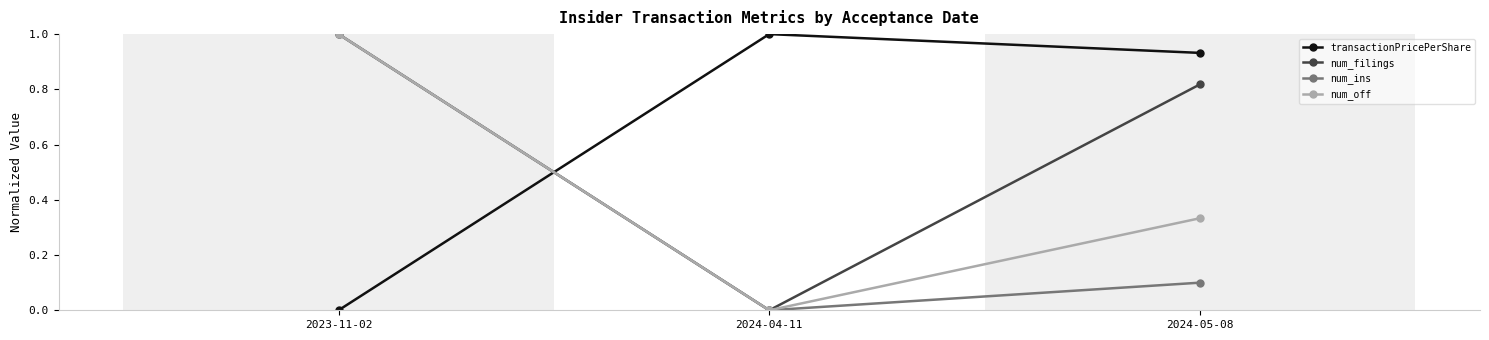

What is the total value across all series at 2024-05-08?

2.2